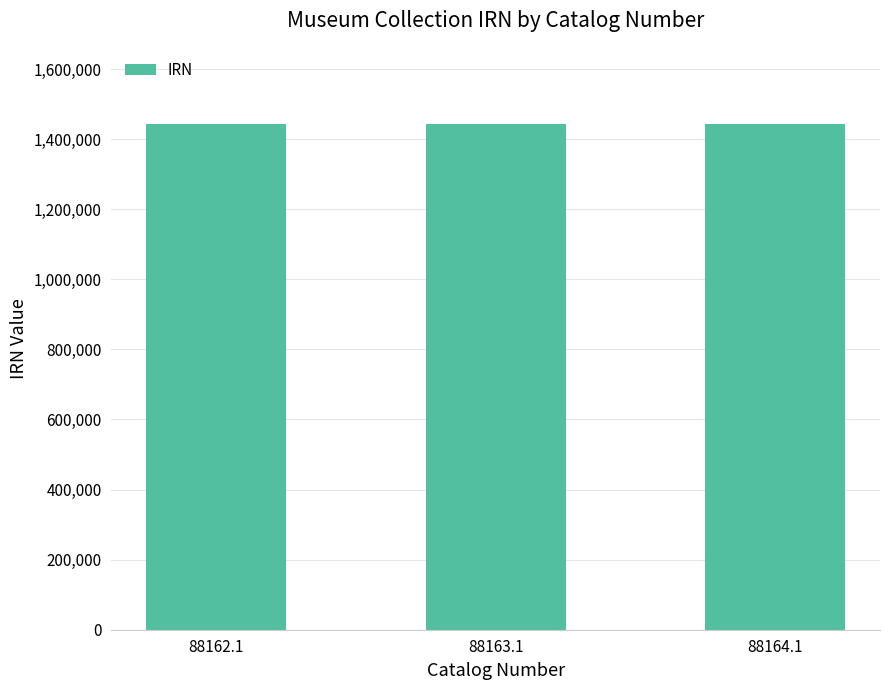

True or false: the data shows 809017 at 88164.1.

False